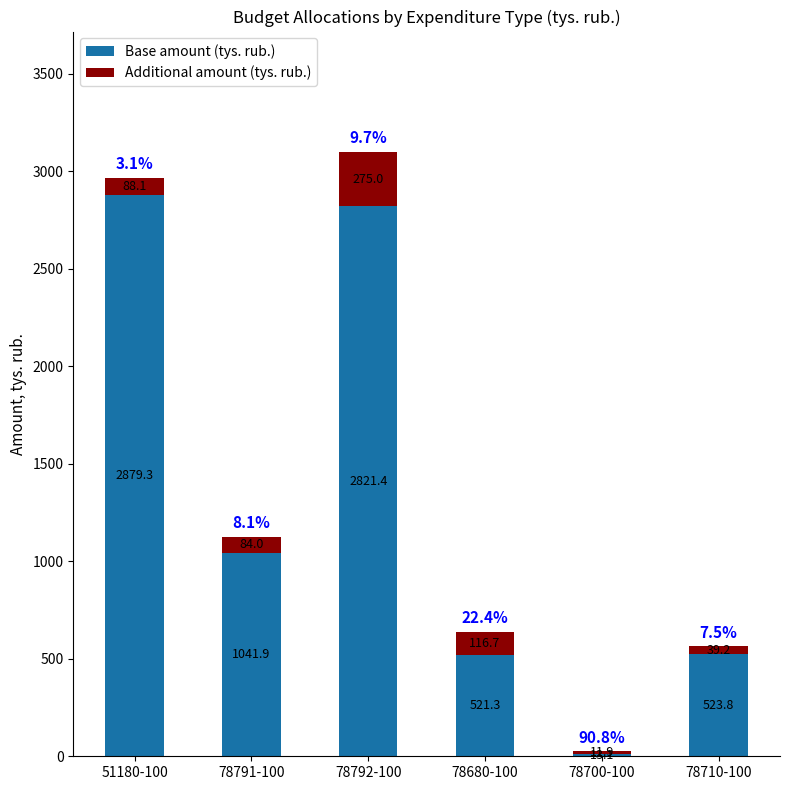

Read the Base amount (tys. rub.) value at 78700-100.

13.1